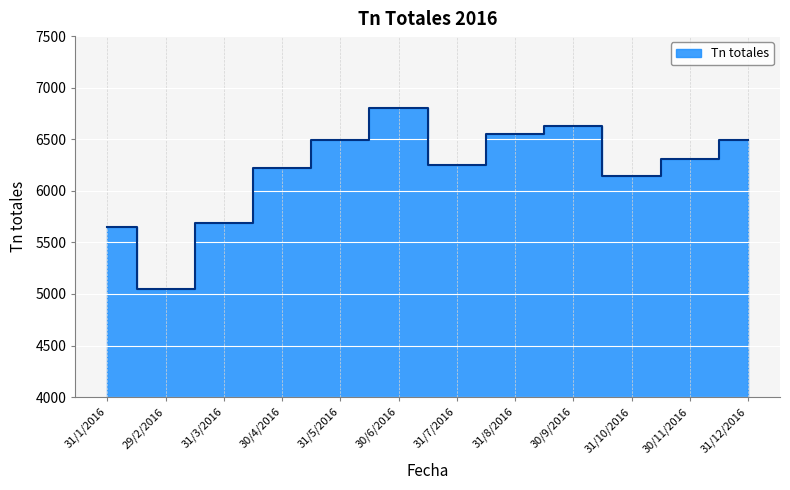

What is the sum of the values at 30/9/2016 and 31/7/2016?

12884.6